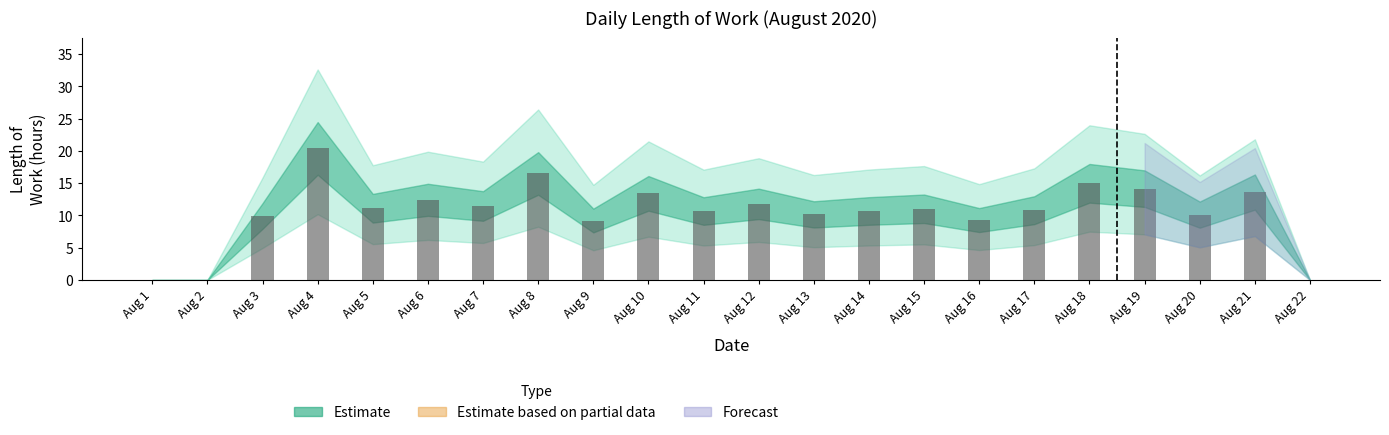

What is the sum of all values?

231.9